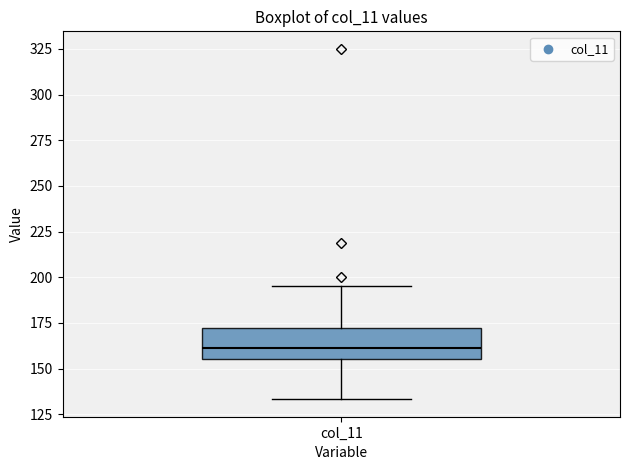

Read this box plot against the y-axis: the position of the median line, the range covered by the box, and the ends of both whiskers. The values are not printed on the chart, so give them approximately, as read against the axis.

median 160, box 155 to 175, whiskers 135 to 195